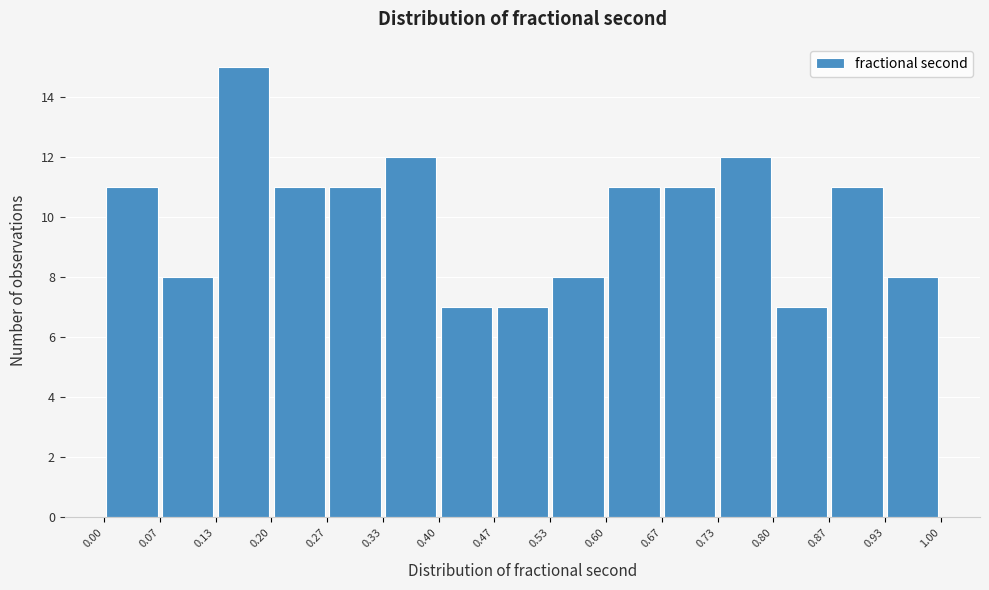

Reading left to right, transcribe this chart: for each bar, give the range it covers on the x-axis and its height. The values are not printed on the chart, so give them approximately, as read against the axis.

0.00 to 0.07: 11
0.07 to 0.13: 8
0.13 to 0.20: 15
0.20 to 0.27: 11
0.27 to 0.33: 11
0.33 to 0.40: 12
0.40 to 0.47: 7
0.47 to 0.53: 7
0.53 to 0.60: 8
0.60 to 0.67: 11
0.67 to 0.73: 11
0.73 to 0.80: 12
0.80 to 0.87: 7
0.87 to 0.93: 11
0.93 to 1.00: 8